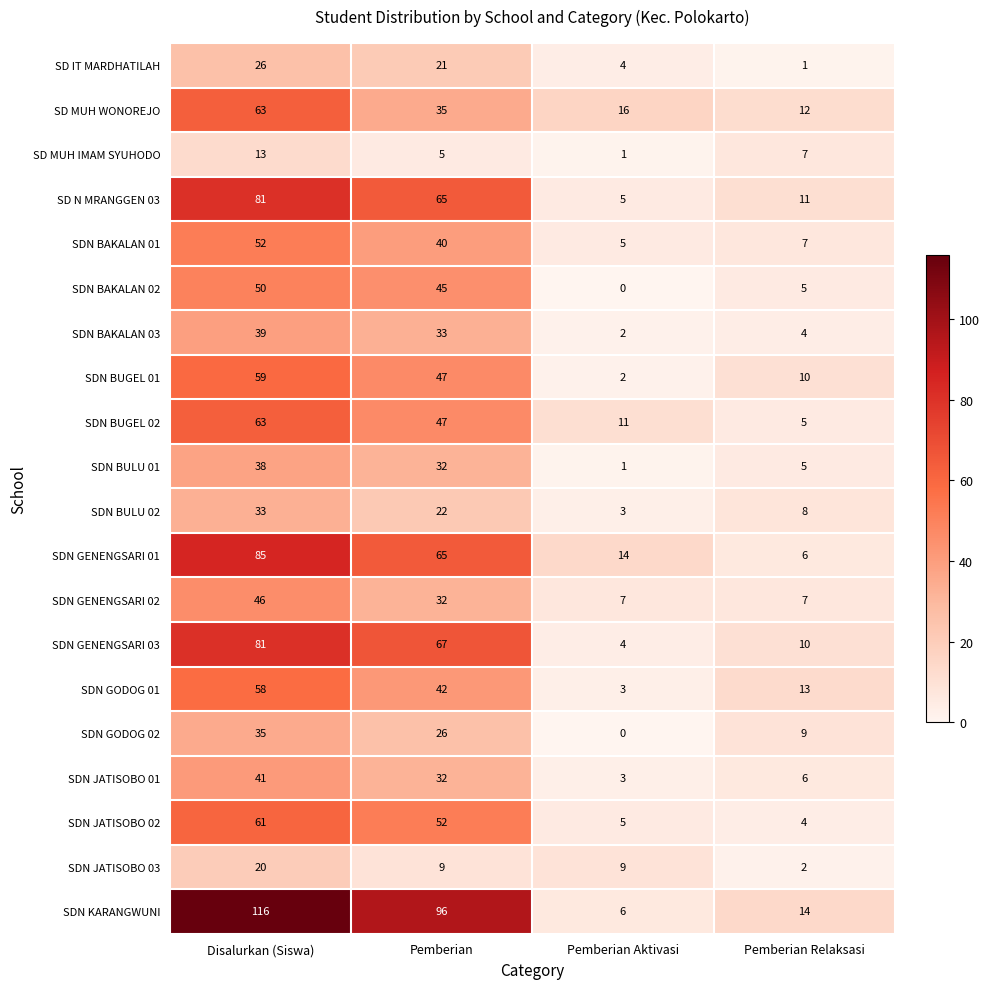

At which category is the sum across all series the highest?

Disalurkan (Siswa)